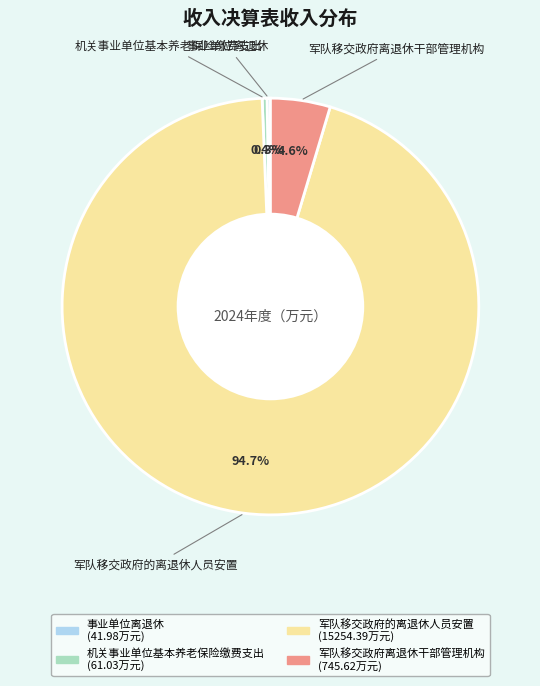

Do 机关事业单位基本养老保险缴费支出 and 军队移交政府离退休干部管理机构 together represent more than half of the pie?

No